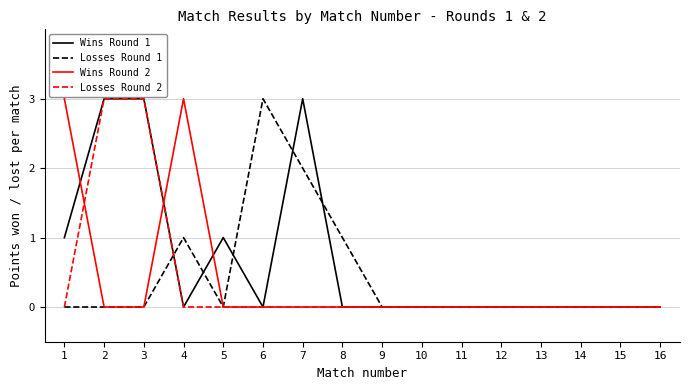

True or false: Losses Round 2 has a value of -2 at 11.

False